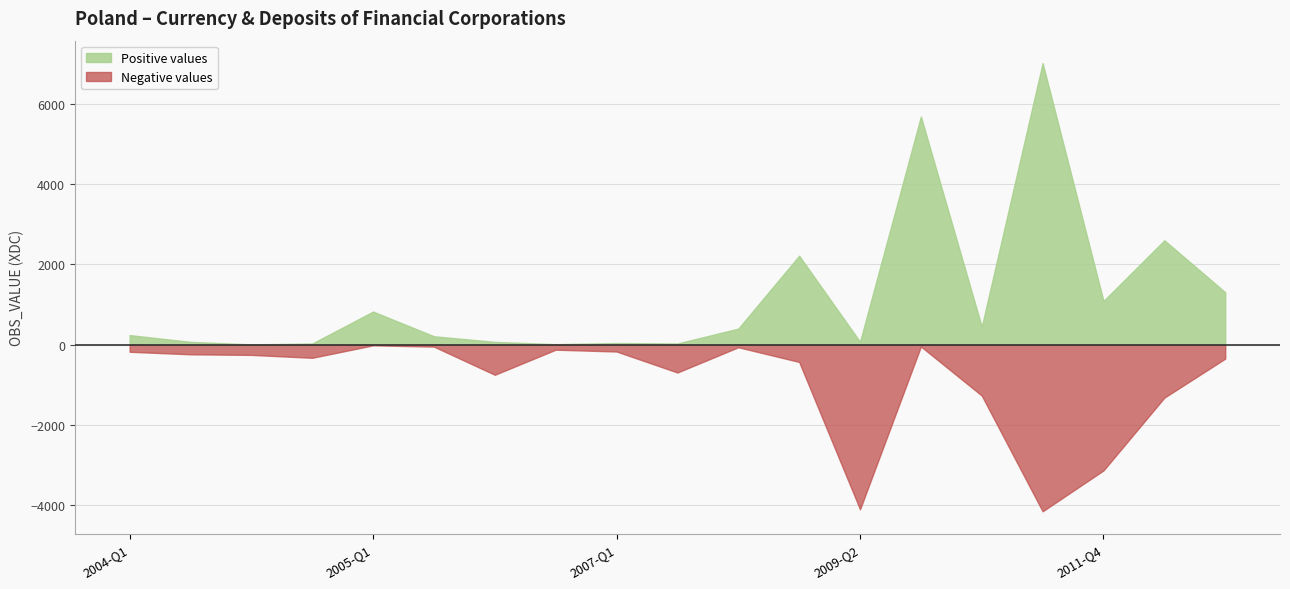

Where is Negative values nearest to the value -2081?

2012-Q2